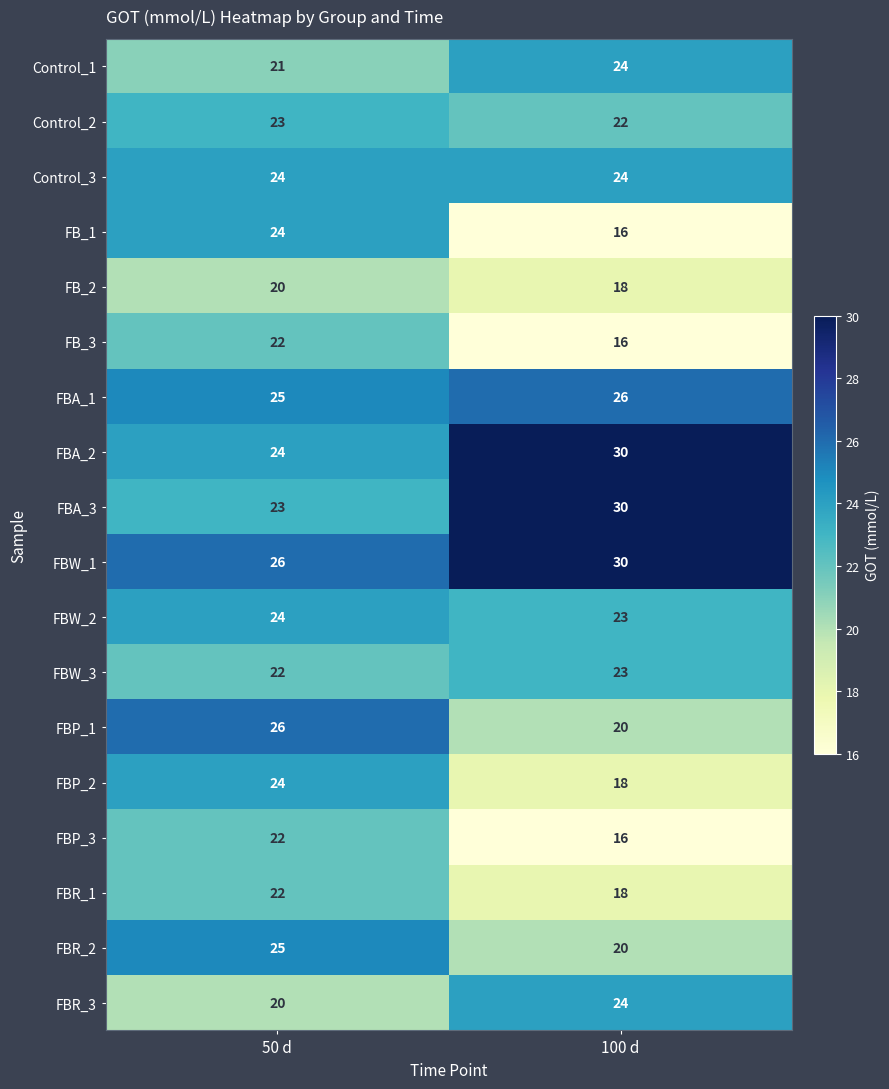

What is the difference between the maximum and minimum values in the FB_1 series?

8